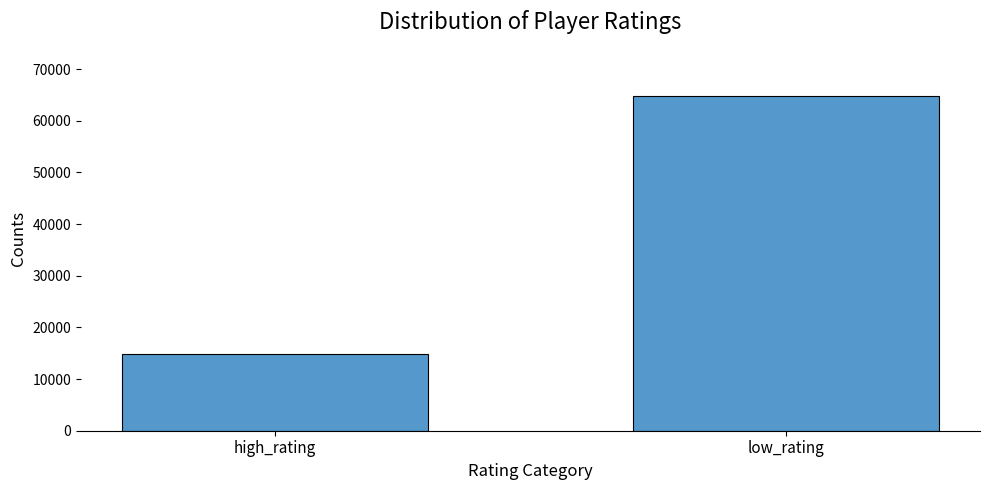

Rank the categories by value from lowest to highest.

high_rating, low_rating